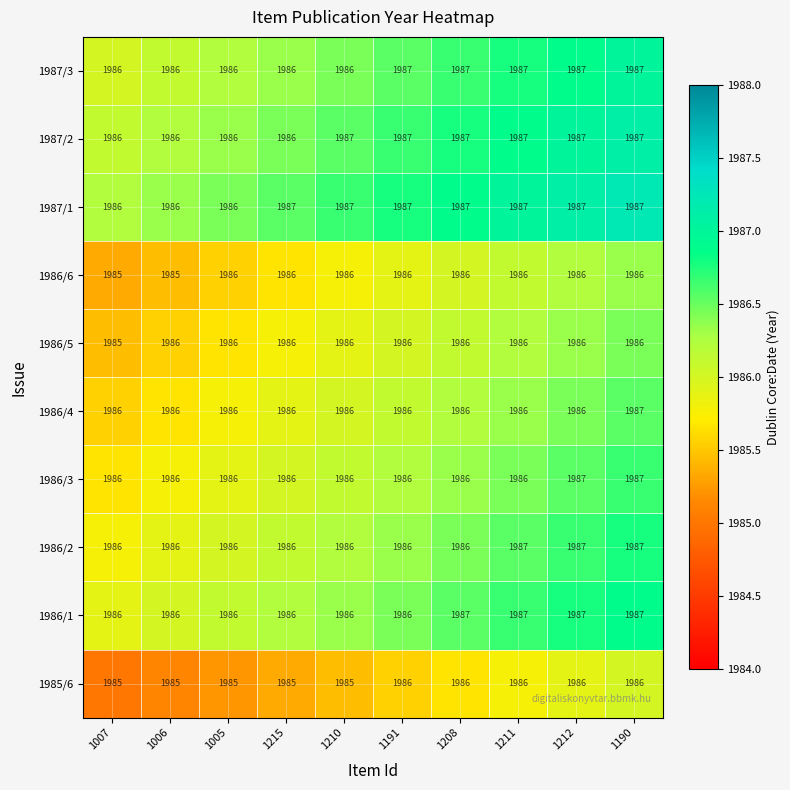

The value of 1985/6 at 1210 is 1985. True or false?

True